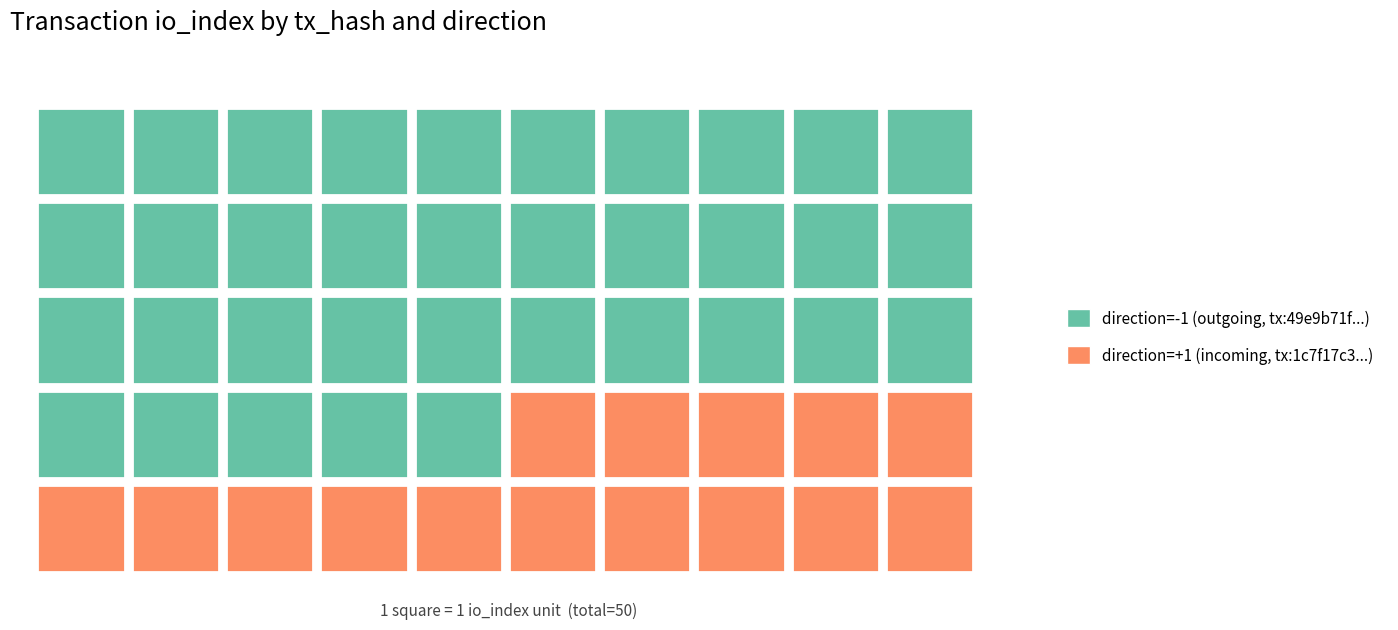

How many values in 49e9b71f72d54adddc937517a36680f992527f3 are above zero?

1